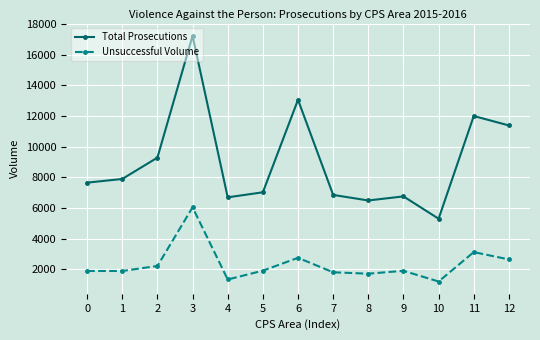

How many interior local peaks does the Total Prosecutions series have?

4